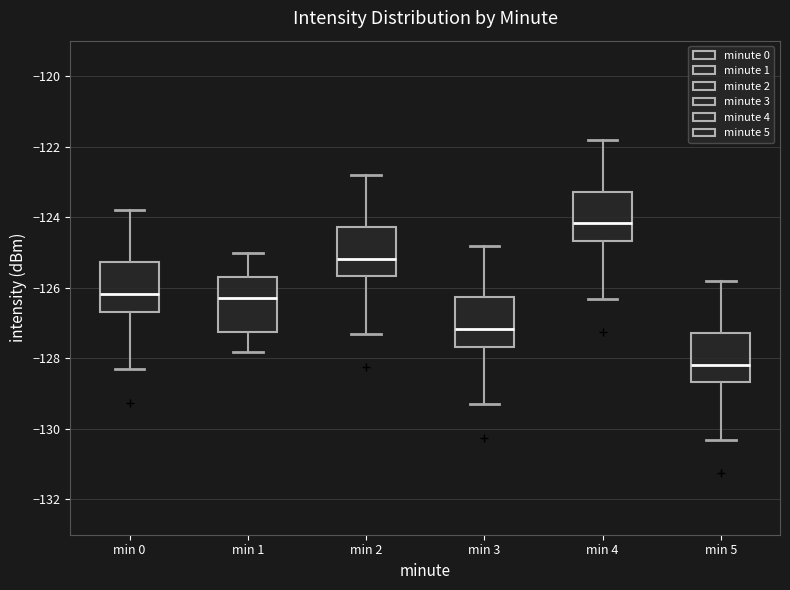

Reading left to right, transcribe this box plot: for each box, give where its median line is, the range the box spans, and where its two whiskers end, as read against the y-axis. The values are not printed on the chart, so give them approximately, as read against the axis.

min 0: median -126.2, box -126.6 to -125.2, whiskers -128.4 to -123.8
min 1: median -126.2, box -127.2 to -125.8, whiskers -127.8 to -125.0
min 2: median -125.2, box -125.6 to -124.2, whiskers -127.4 to -122.8
min 3: median -127.2, box -127.6 to -126.2, whiskers -129.4 to -124.8
min 4: median -124.2, box -124.6 to -123.2, whiskers -126.4 to -121.8
min 5: median -128.2, box -128.6 to -127.2, whiskers -130.4 to -125.8